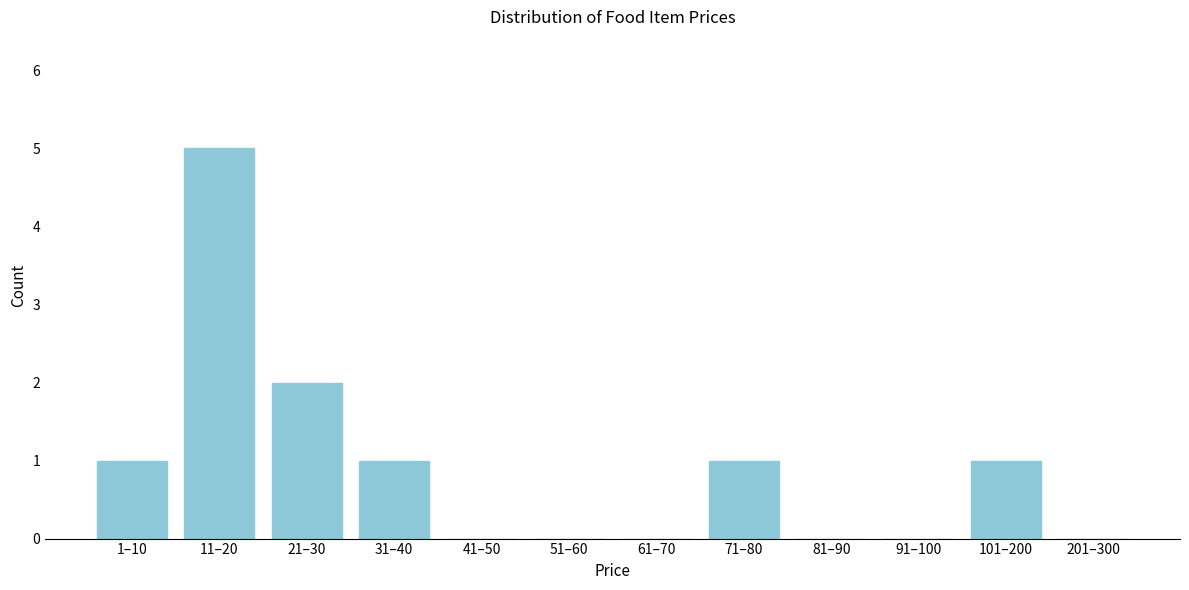

Reading left to right, transcribe all the data shown in this chart.

1–10=1	11–20=5	21–30=2	31–40=1	41–50=0	51–60=0	61–70=0	71–80=1	81–90=0	91–100=0	101–200=1	201–300=0